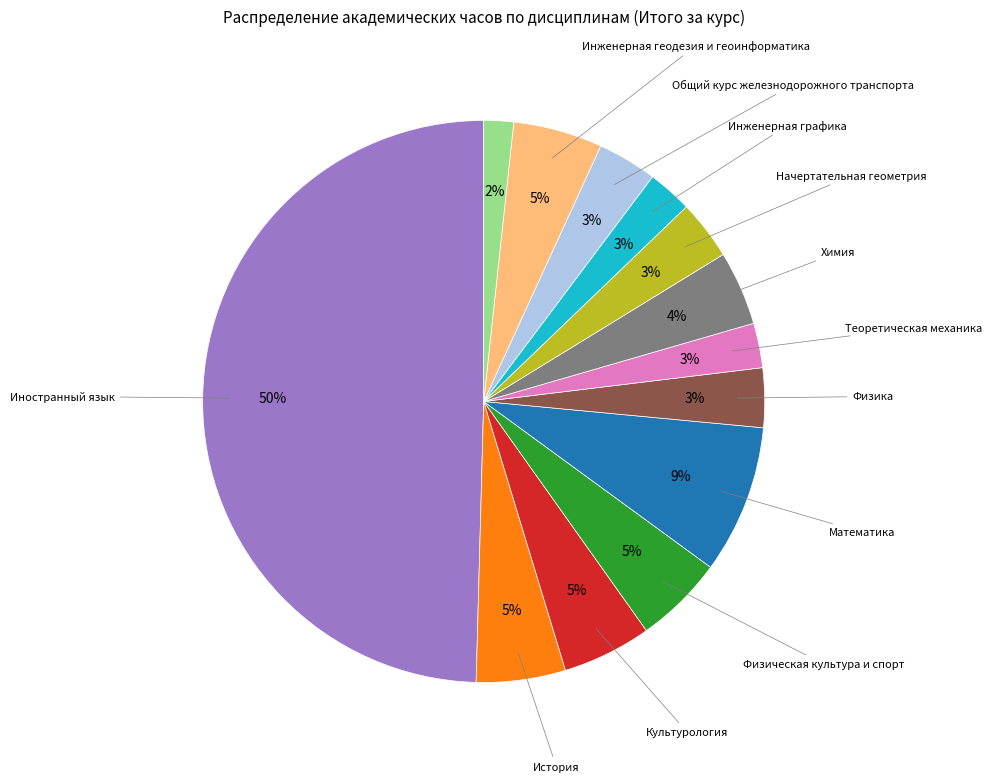

To the nearest percent, what is the average slice percentage?

8%